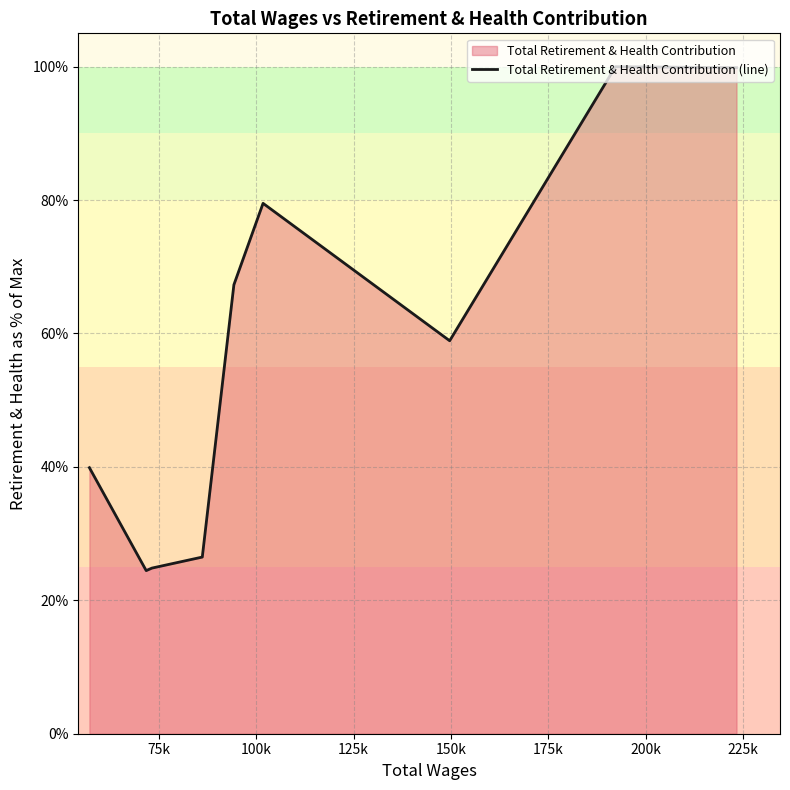

What is the maximum value shown in the chart?

100.0